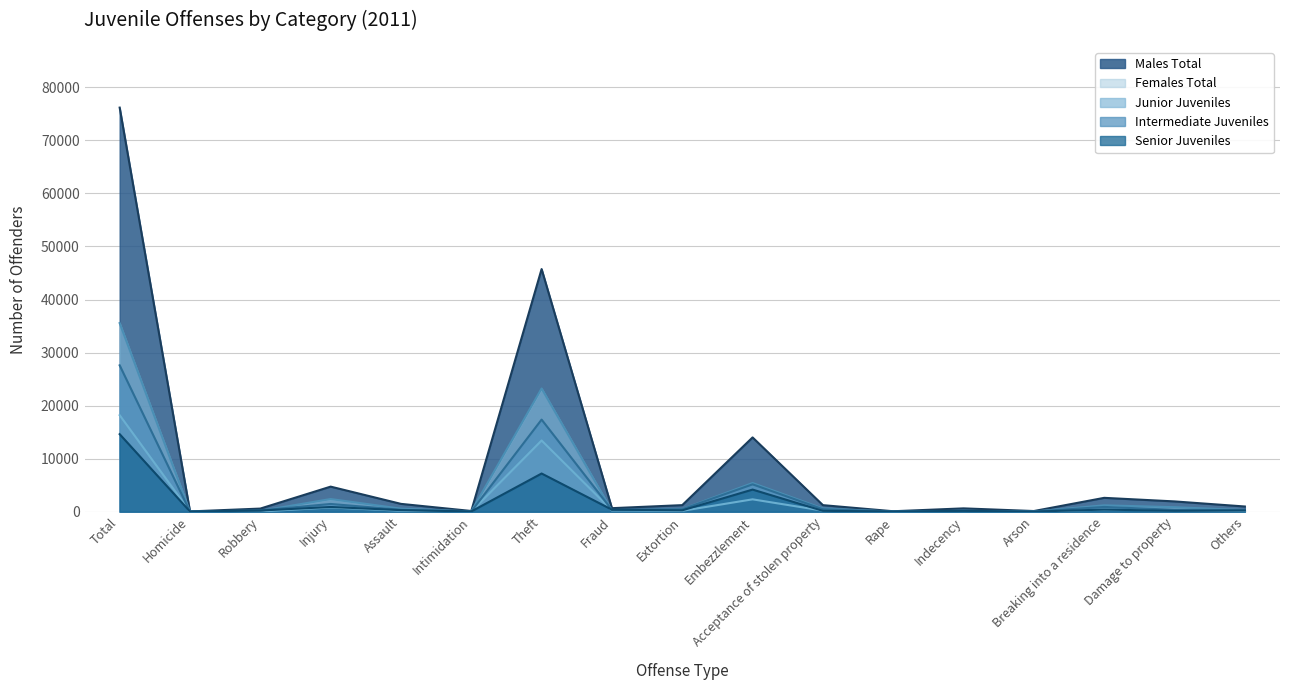

At which category does Senior Juveniles reach its first local valley?

Homicide